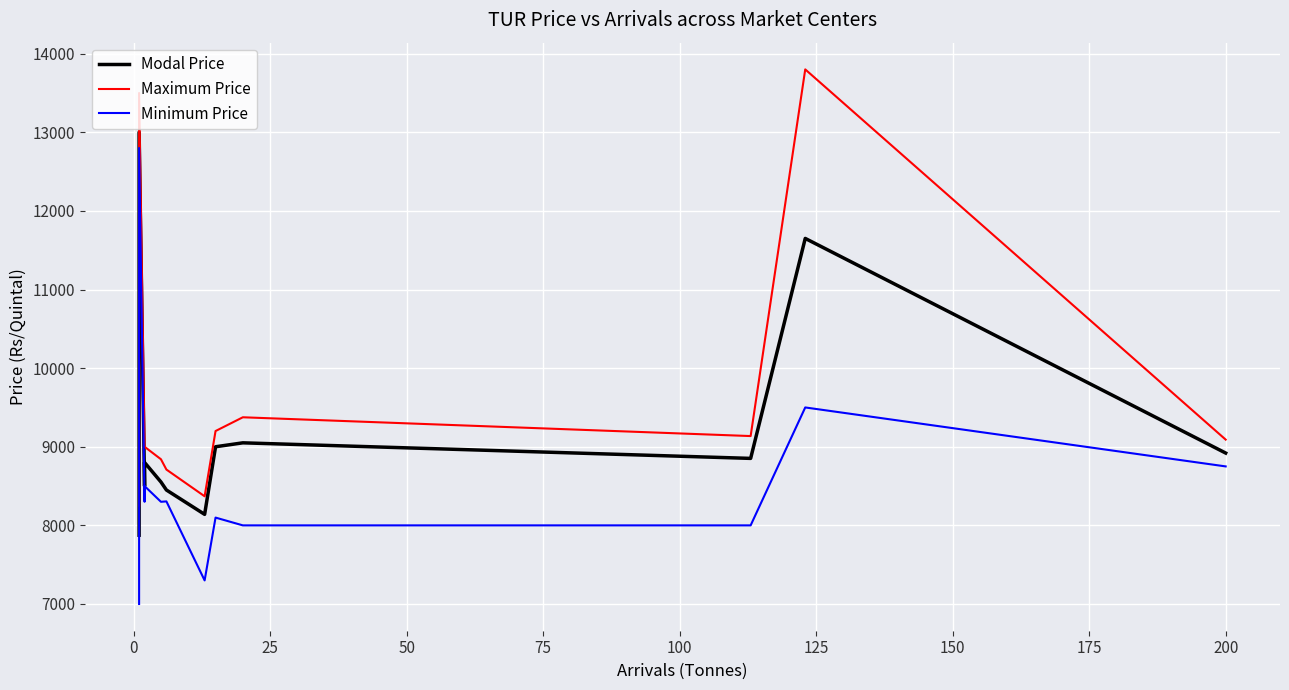

True or false: Maximum Price and Minimum Price intersect in this chart.

False